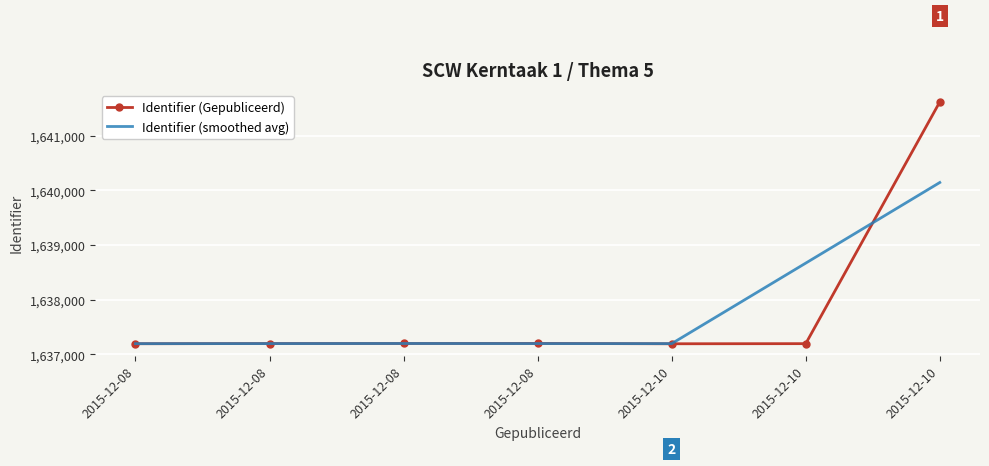

What is the value of the Identifier (smoothed avg) point at the 1st from the left?

1637195.0